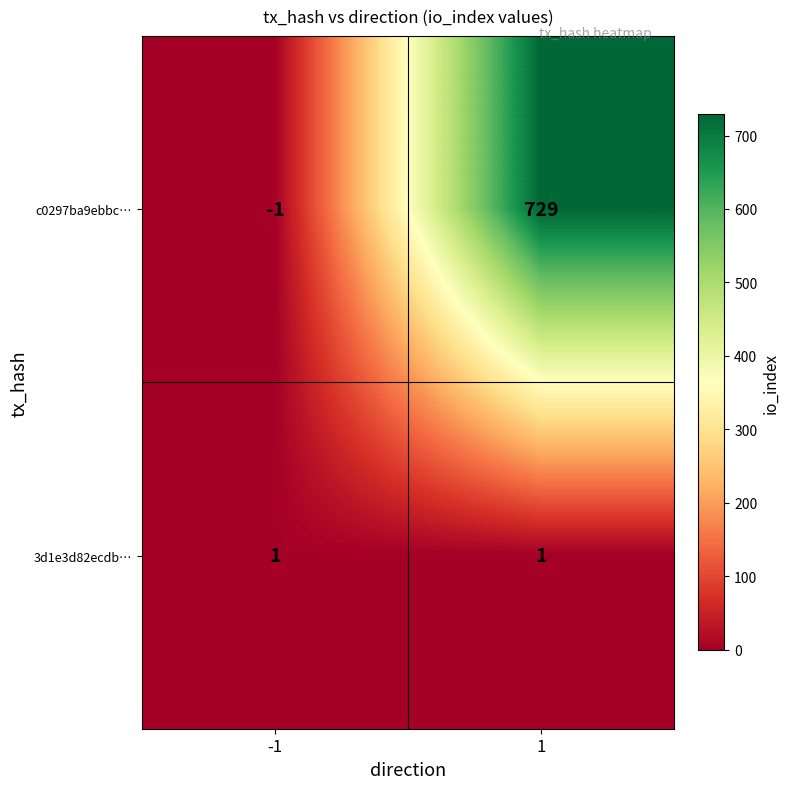

List the series in order of their overall mean, lowest first.

3d1e3d82ecdb…, c0297ba9ebbc…